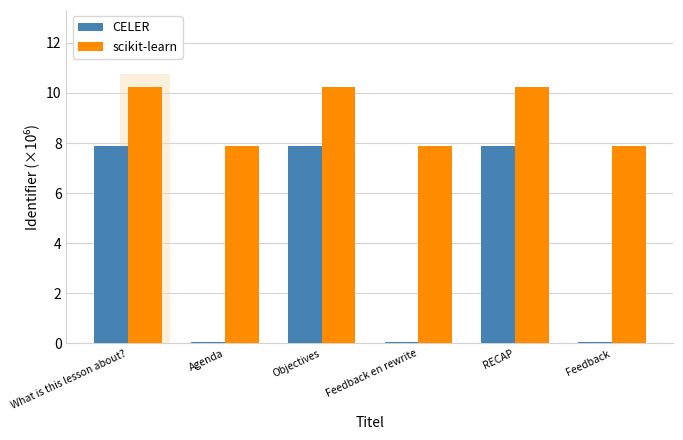

Is the value of CELER at Feedback greater than the value of scikit-learn at Agenda?

No